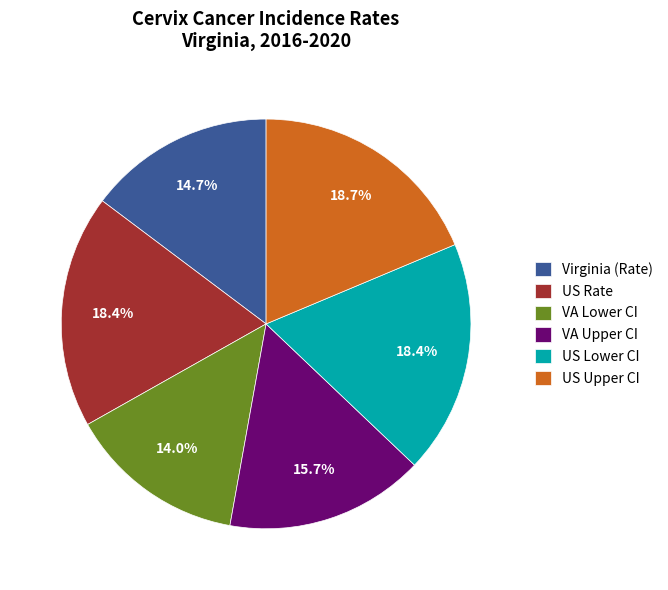

To the nearest percent, what is the difference between the largest and smallest slice percentages?

5%